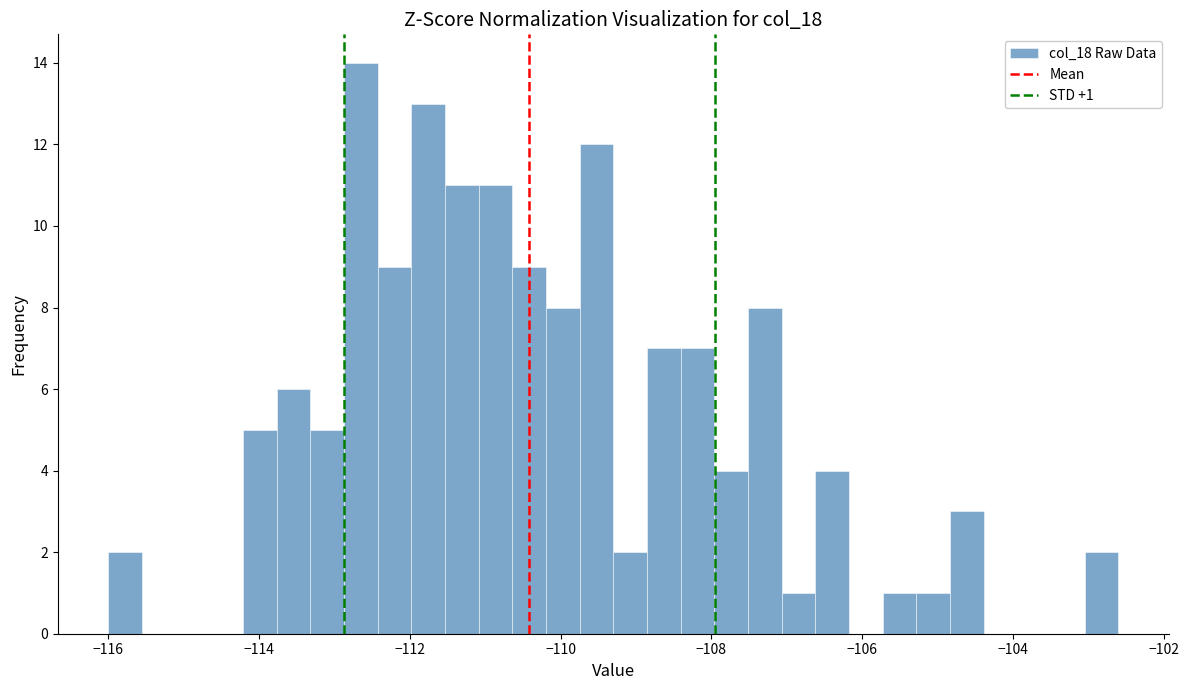

Read against the x-axis, roughly where is the centre of the tallest bar?

-112.6